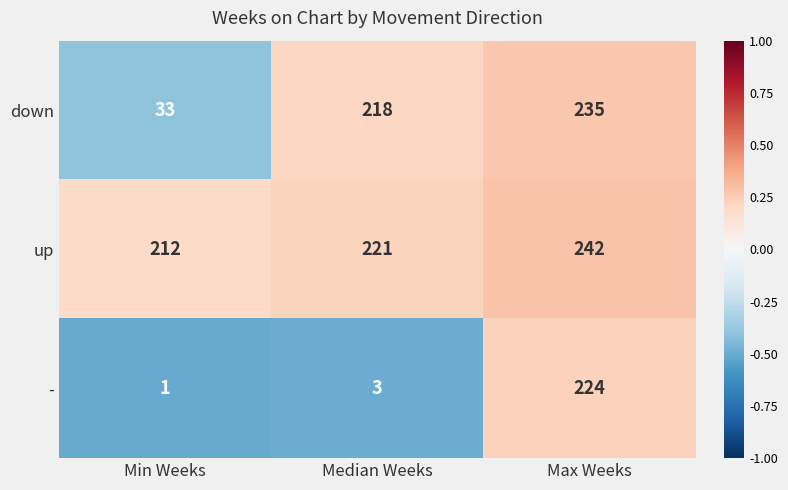

Which label corresponds to the largest value in the chart?

Max Weeks